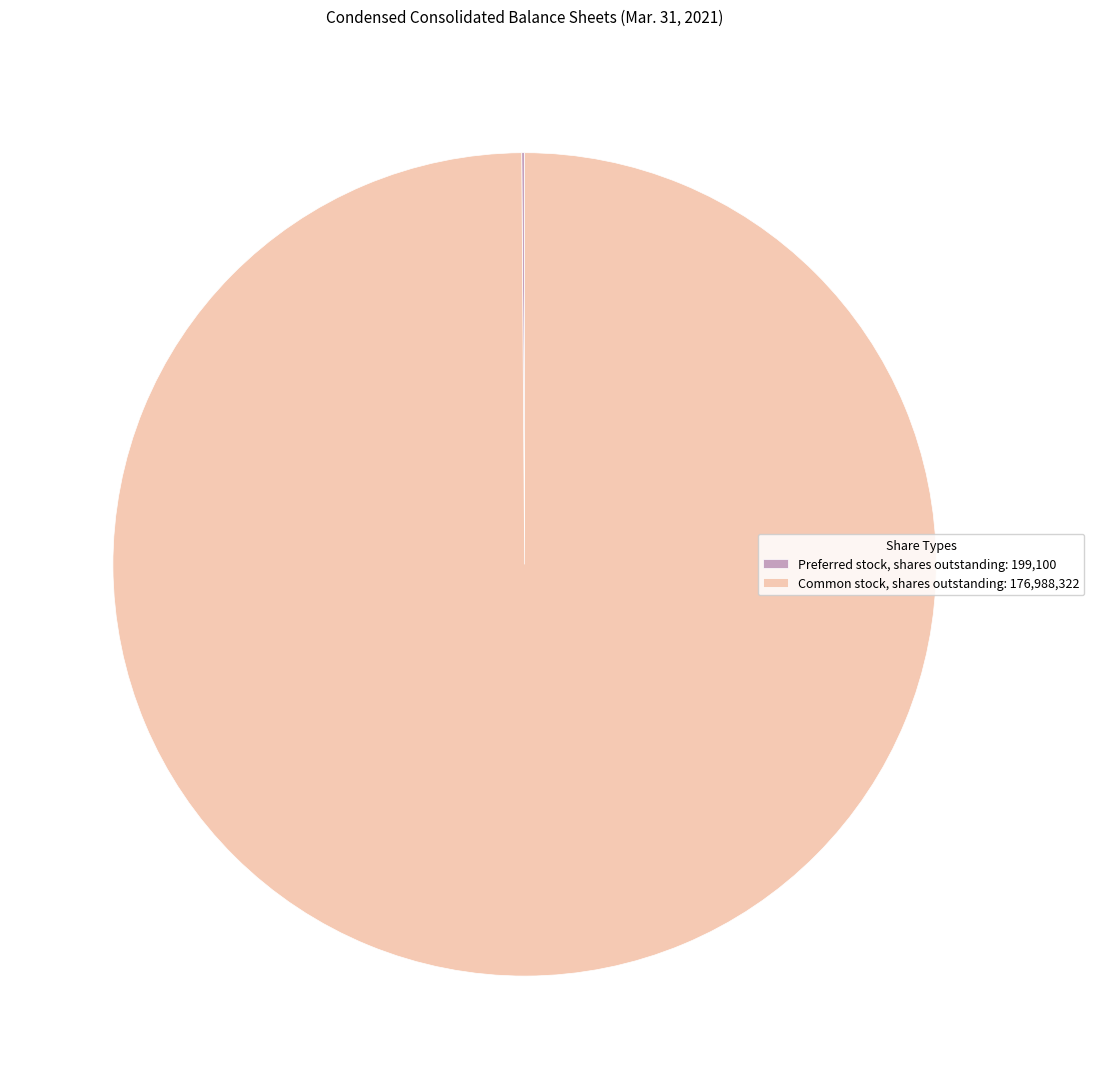

True or false: Common stock, shares outstanding: 176,988,322 accounts for 100% of the total.

True